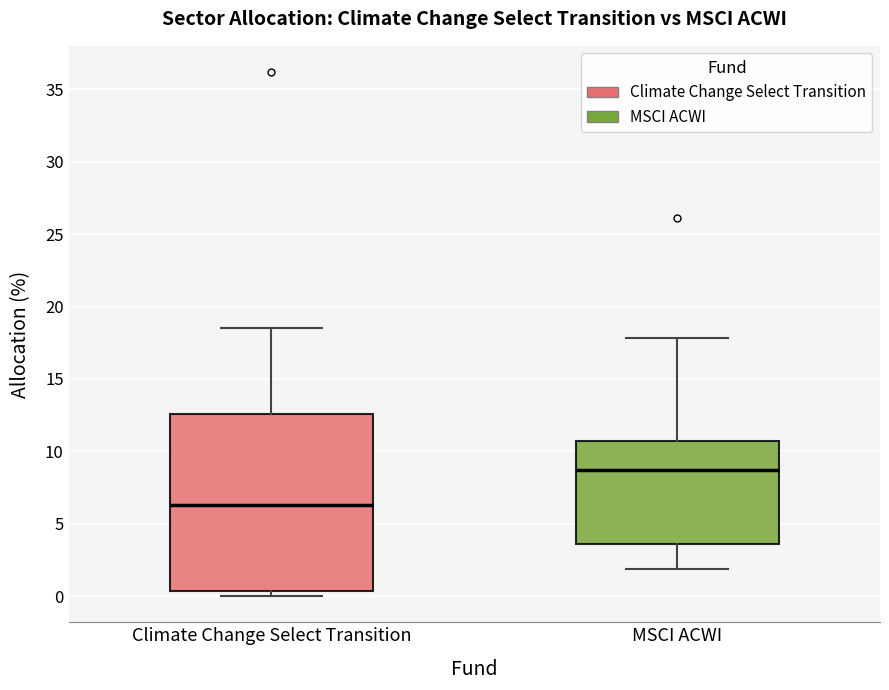

Where is the upper edge of the box for MSCI ACWI on the y-axis? The values are not printed on the chart, so give them approximately, as read against the axis.

10.5